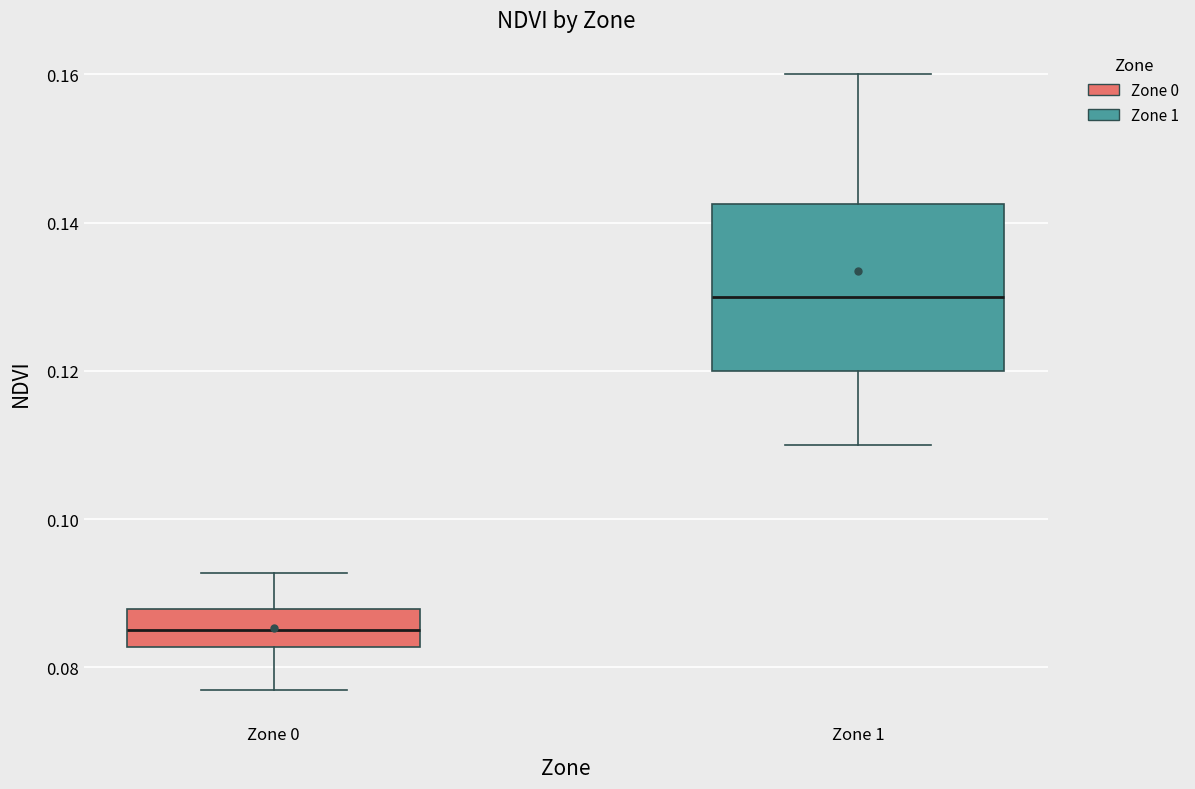

Reading left to right, read every box against the y-axis: the position of its median line, the range the box covers, and the ends of its whiskers. The values are not printed on the chart, so give them approximately, as read against the axis.

Zone 0: median 0.086, box 0.082 to 0.088, whiskers 0.076 to 0.092
Zone 1: median 0.130, box 0.120 to 0.142, whiskers 0.110 to 0.160